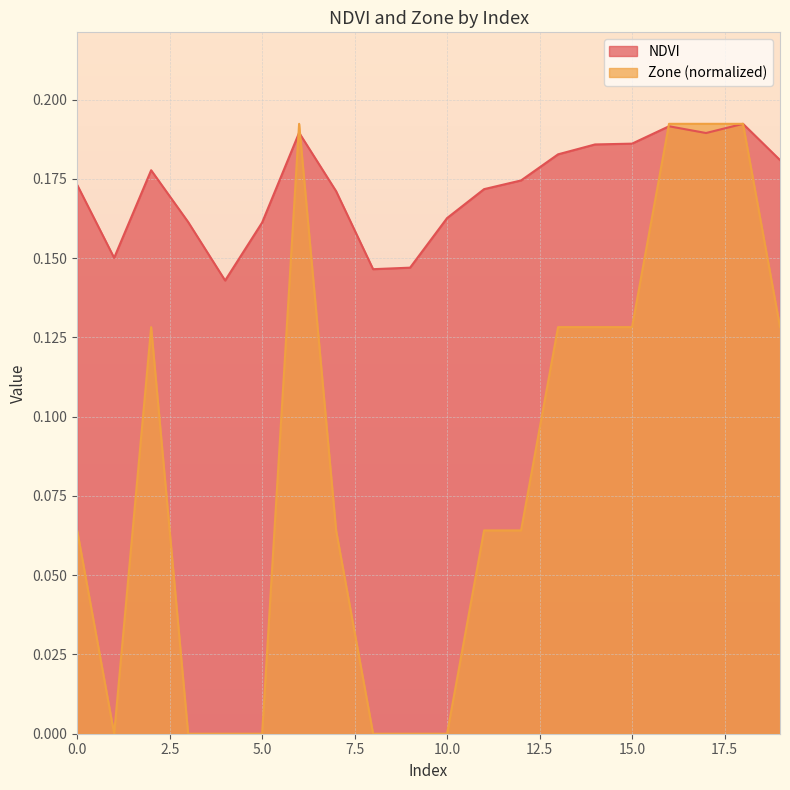

Count the Zone values in the range 0 to 1.

20